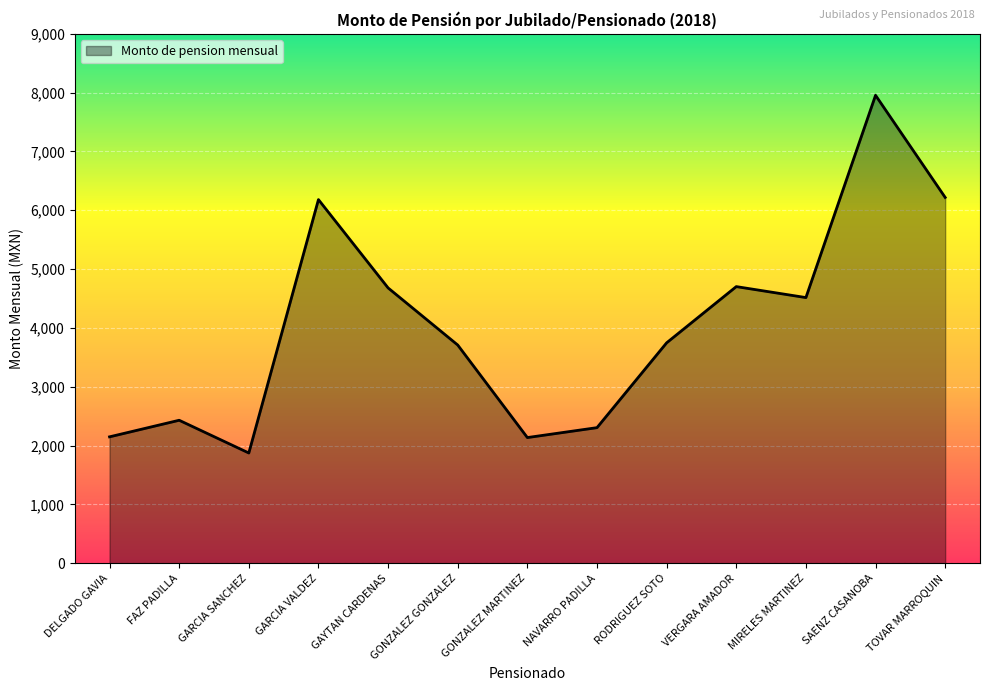

What position from the left is SAENZ CASANOBA?

12